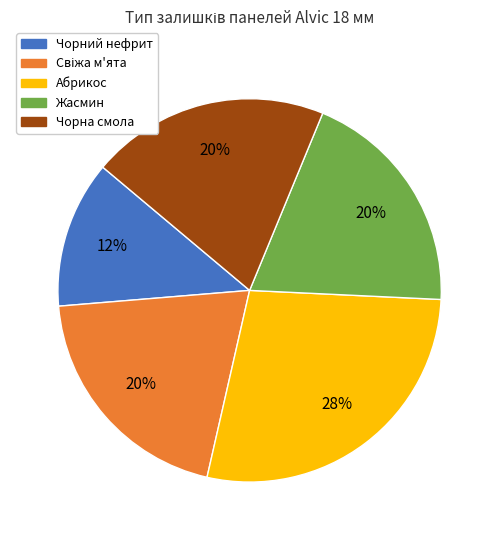

To the nearest percent, what portion does Жасмин represent?

20%